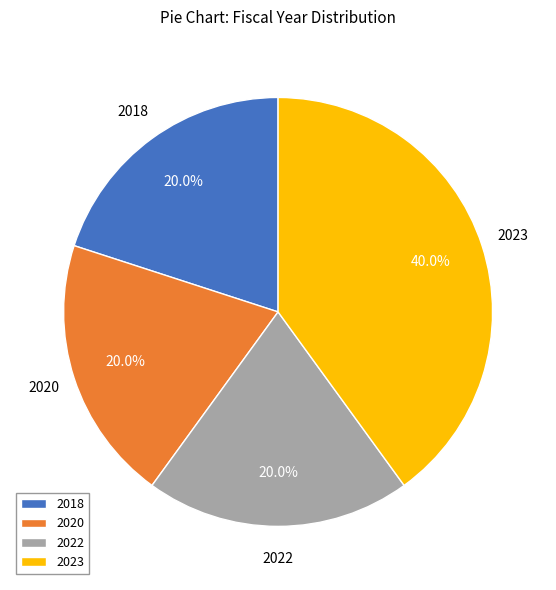

Which slice is the largest?

2023